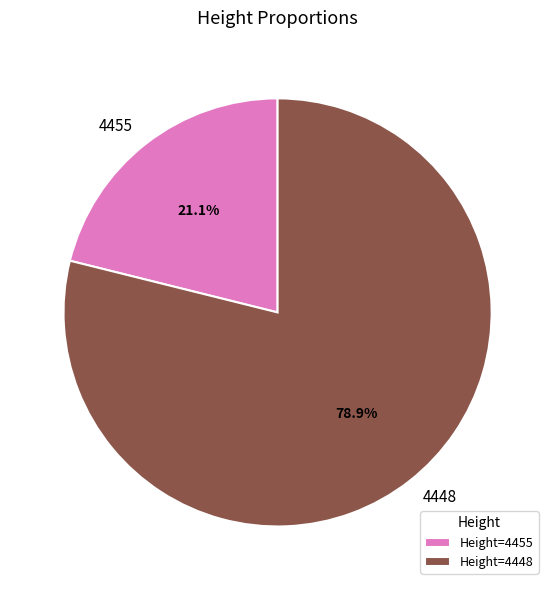

To the nearest percent, what is the combined percentage of 4448 and 4455?

100%